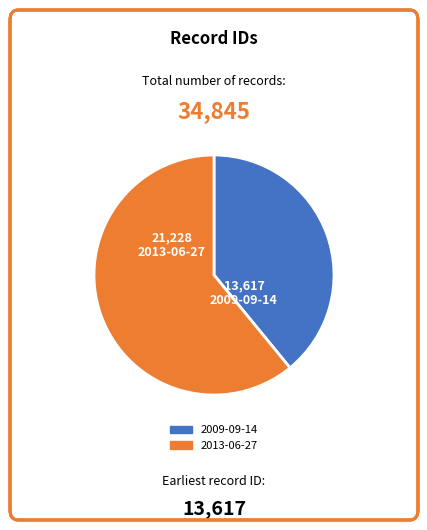

Do 2009-09-14 and 2013-06-27 together represent more than half of the pie?

Yes